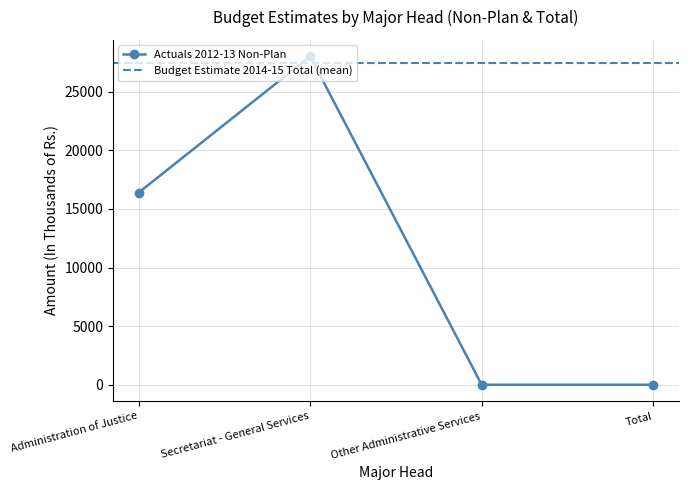

Is this an area chart (filled region under the line)?

No